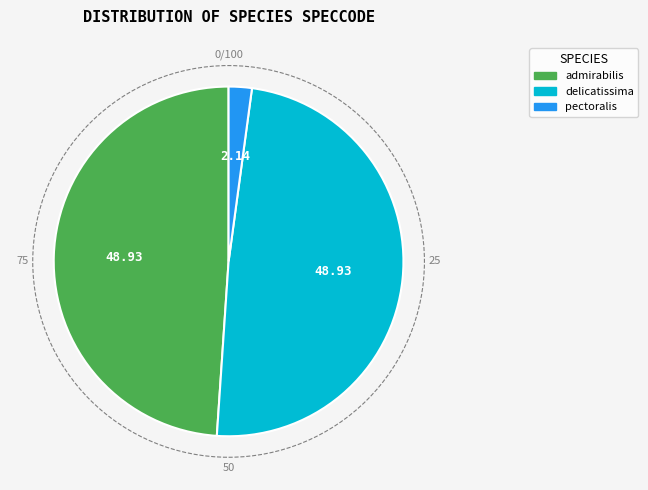

Combined, do pectoralis and delicatissima account for over 50%?

Yes